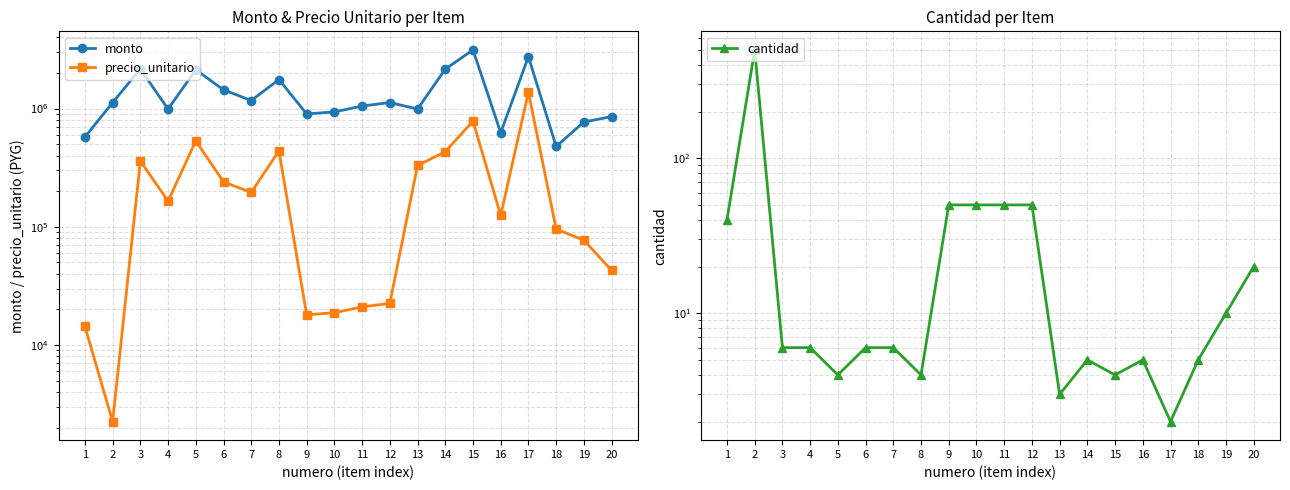

Where is the first local maximum for monto?

3